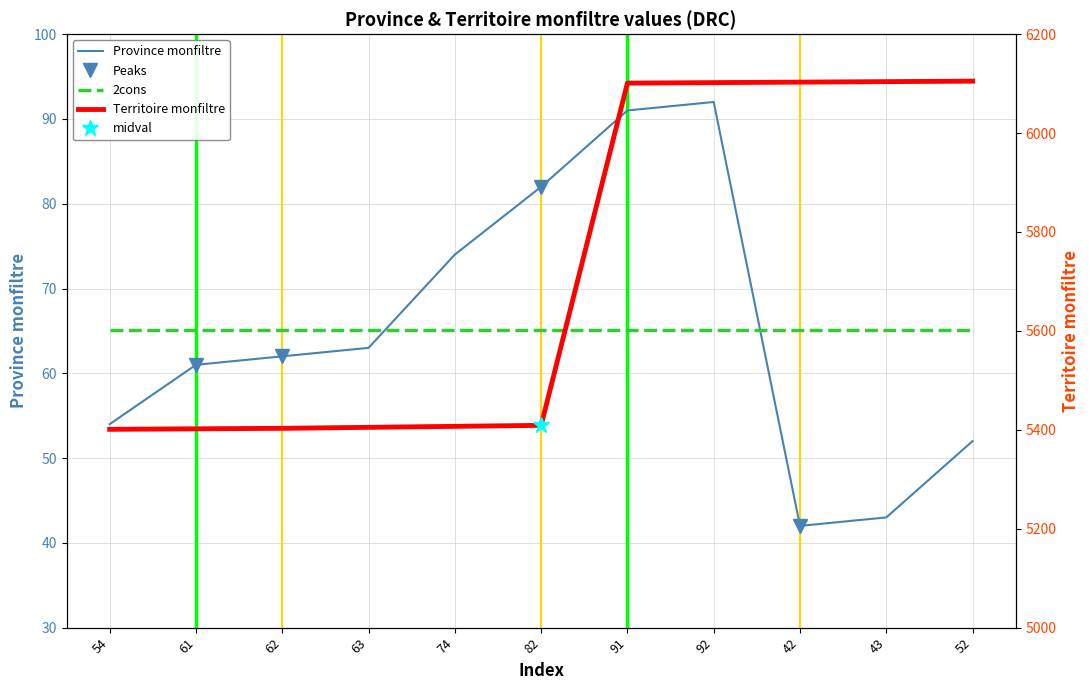

The value of Province monfiltre at 74 is 112. True or false?

False